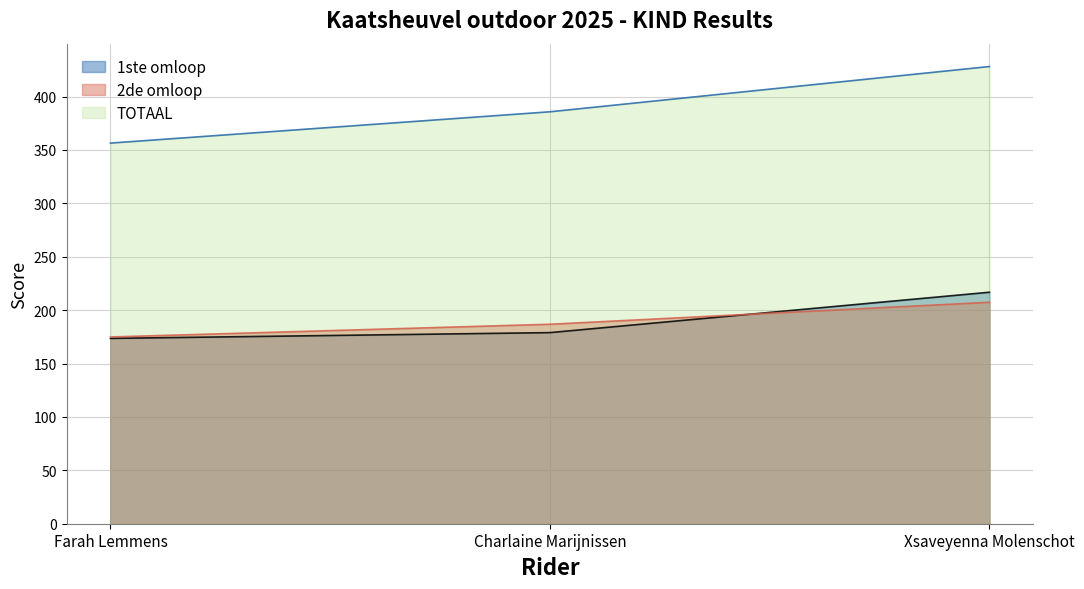

The TOTAAL series shows 428.1 at Xsaveyenna Molenschot. True or false?

True